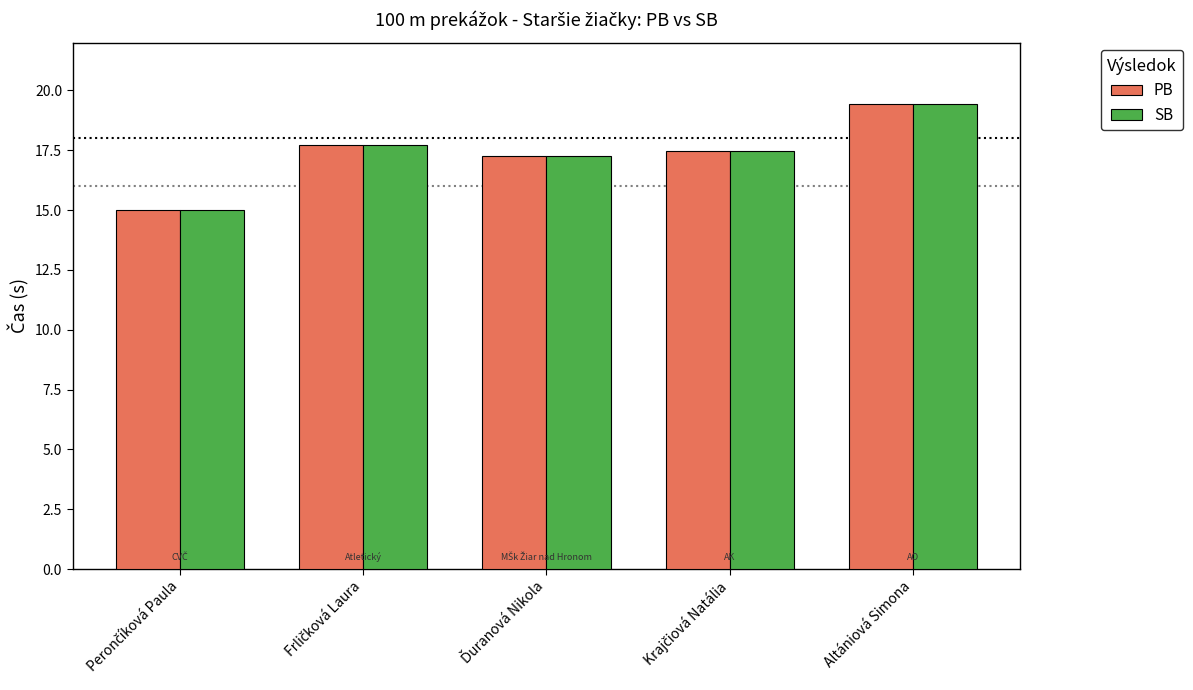

What value does the PB series have at Altániová Simona?

19.4